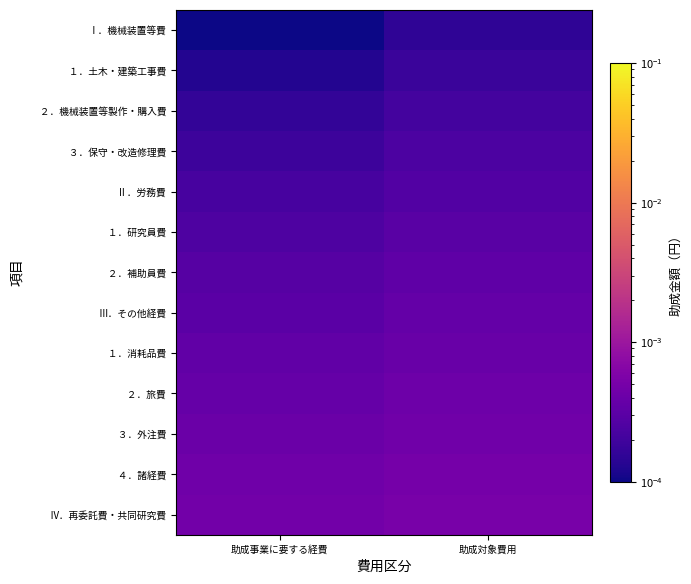

Which has a higher value, 助成事業に要する経費 or 助成対象費用?

助成対象費用